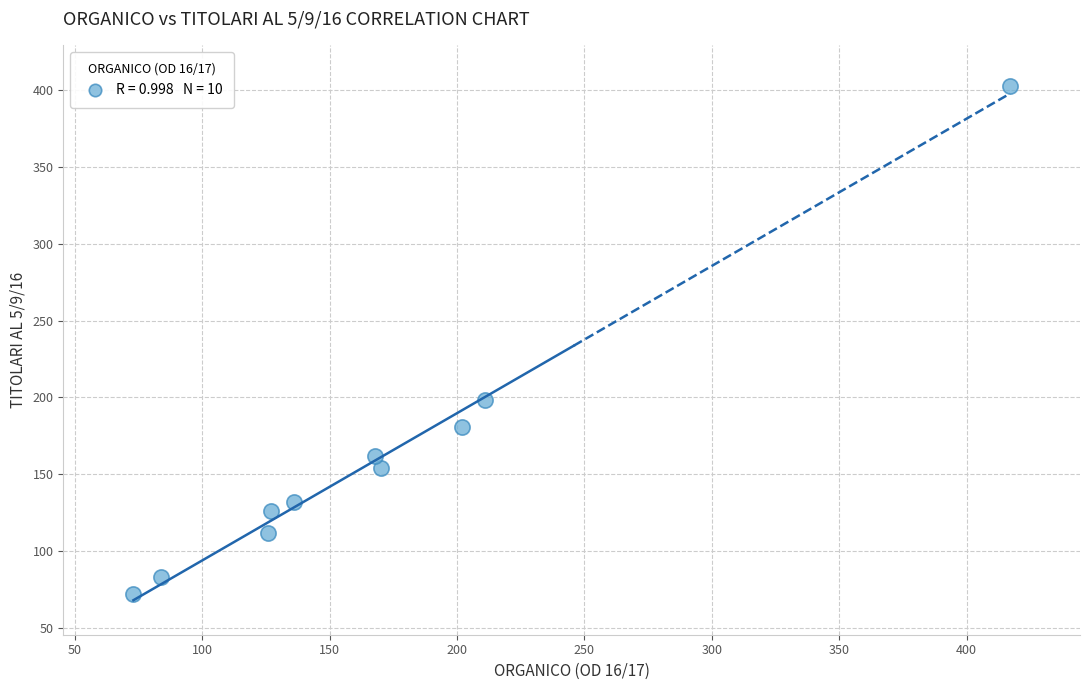

What Y value in the scatter plot is closest to 237?

198